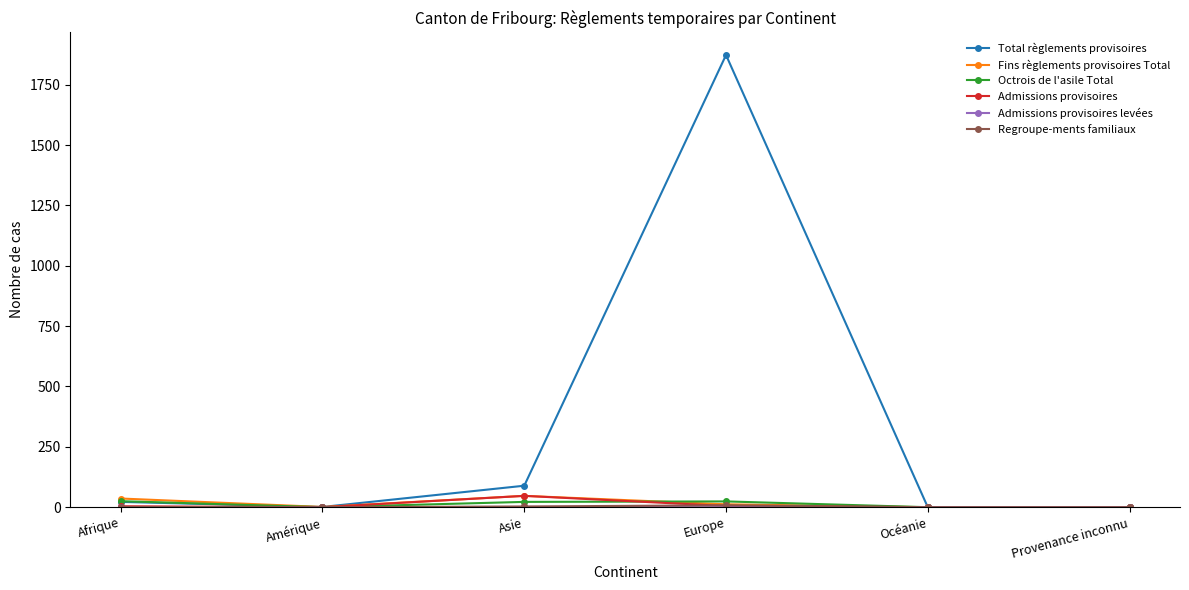

Which series has the largest total across all categories?

Total règlements provisoires